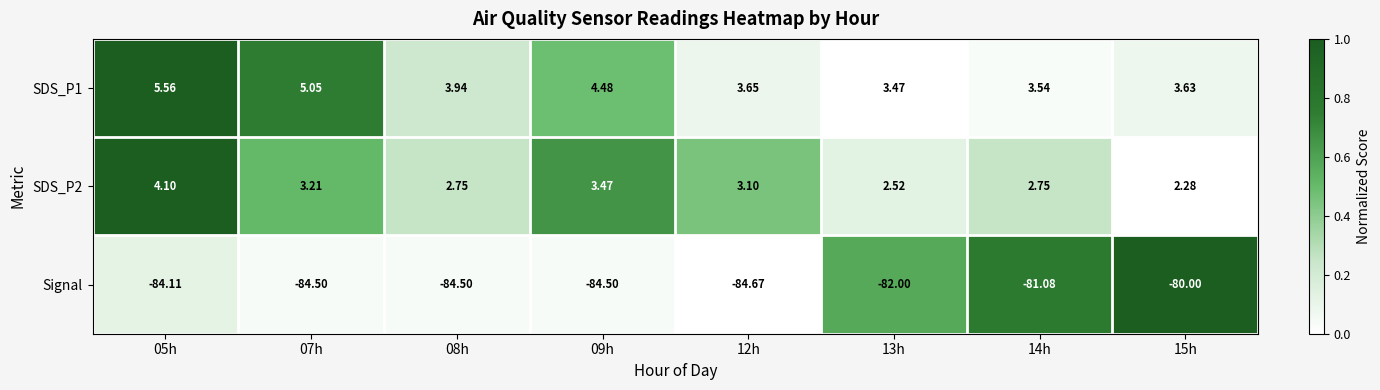

Is the value of Signal at 14h greater than the value of SDS_P2 at 07h?

No